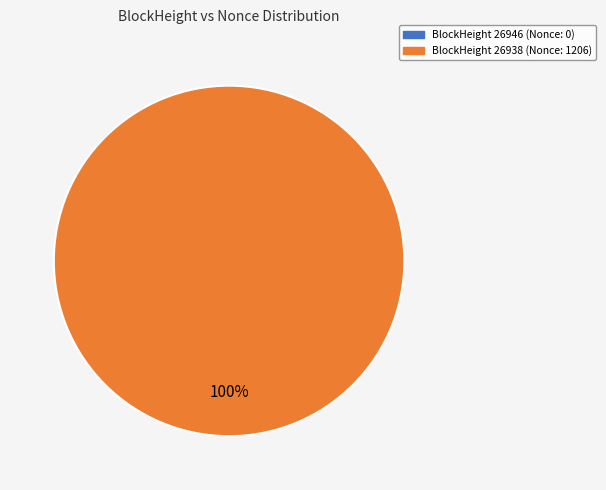

What is the total percentage of 26946 and 26938?

100.0%